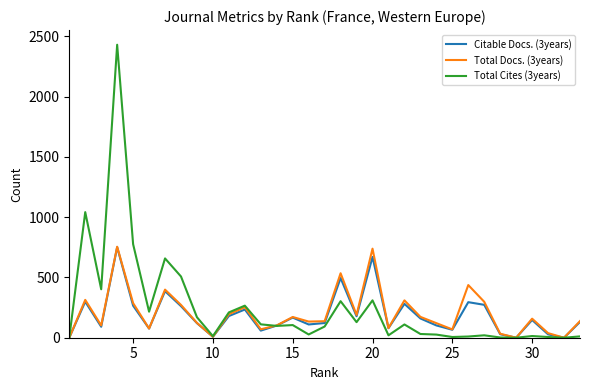

Which series has the widest spread of values?

Total Cites (3years)